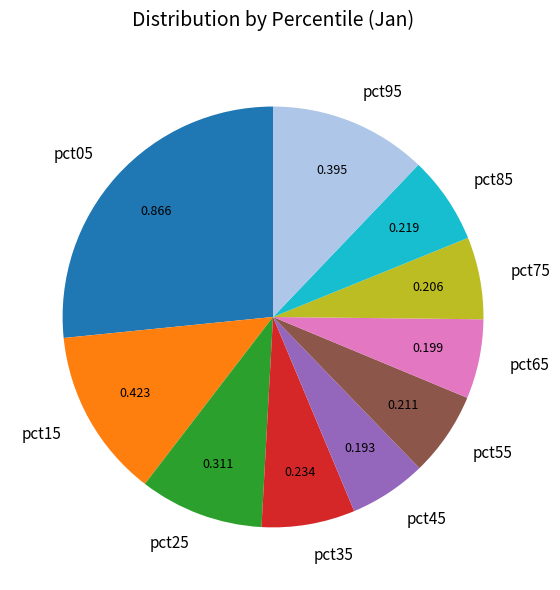

Which category has the biggest portion of the pie?

pct05